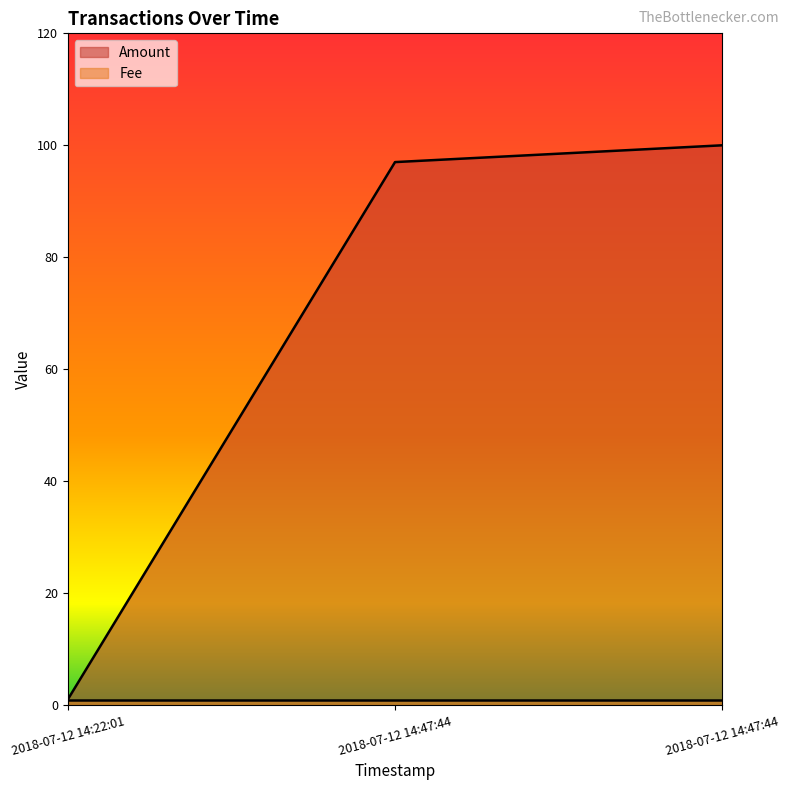

Read the value at 2018-07-12 14:47:44, to the nearest 10.

100